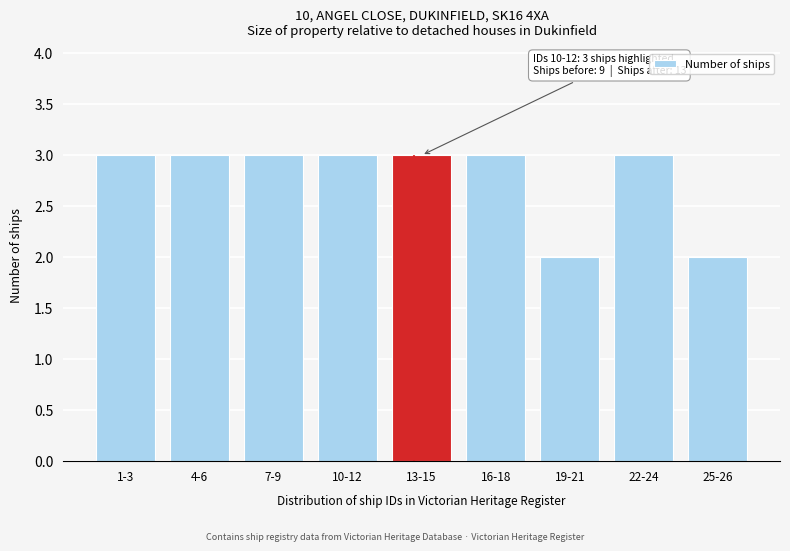

Reading right to left, extract all data points from this chart.

2	3	2	3	3	3	3	3	3